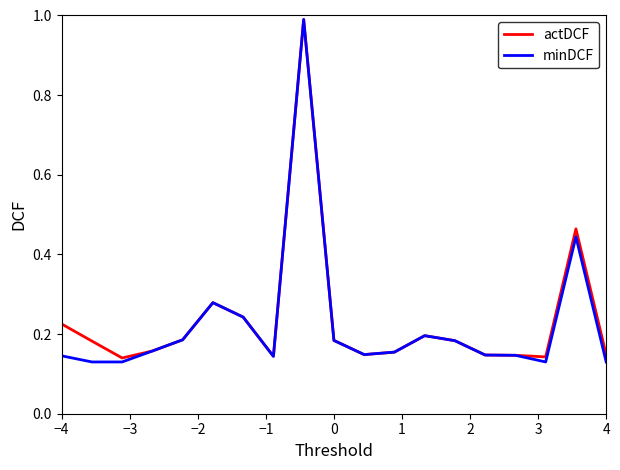

Does the chart display data point markers on the line(s)?

No